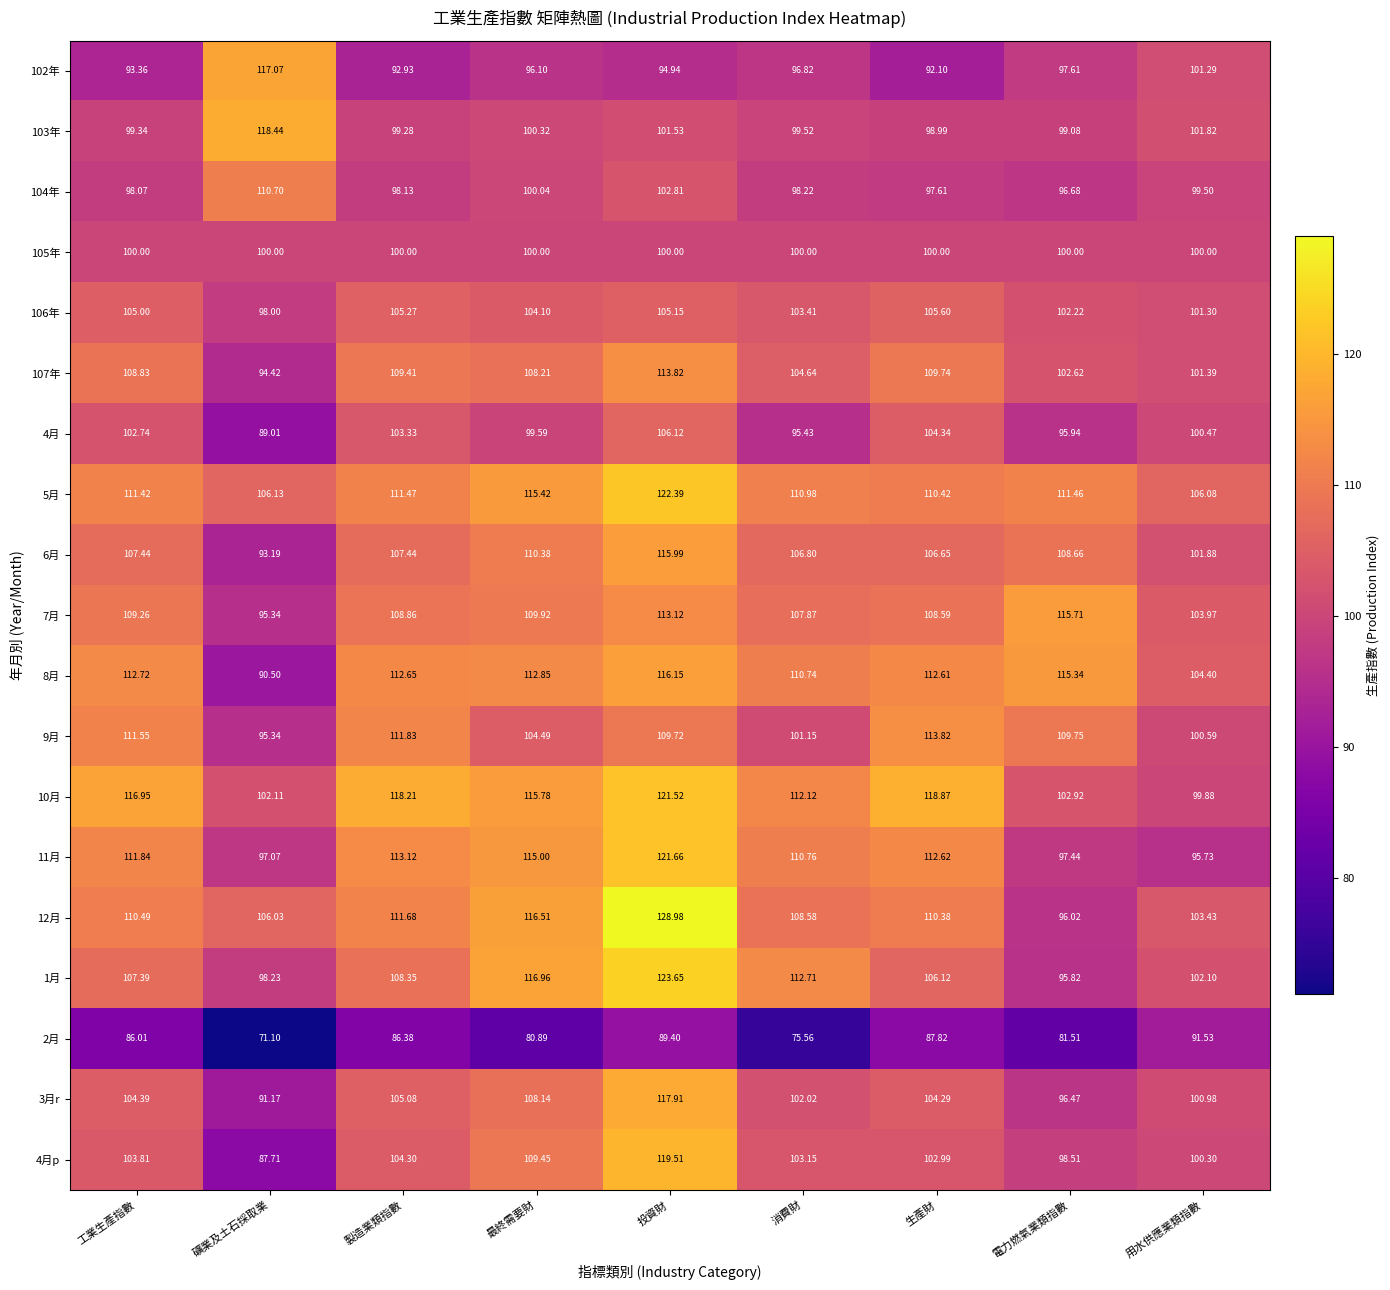

Between 製造業類指數 and 生產財, which series saw the biggest shift?

1月